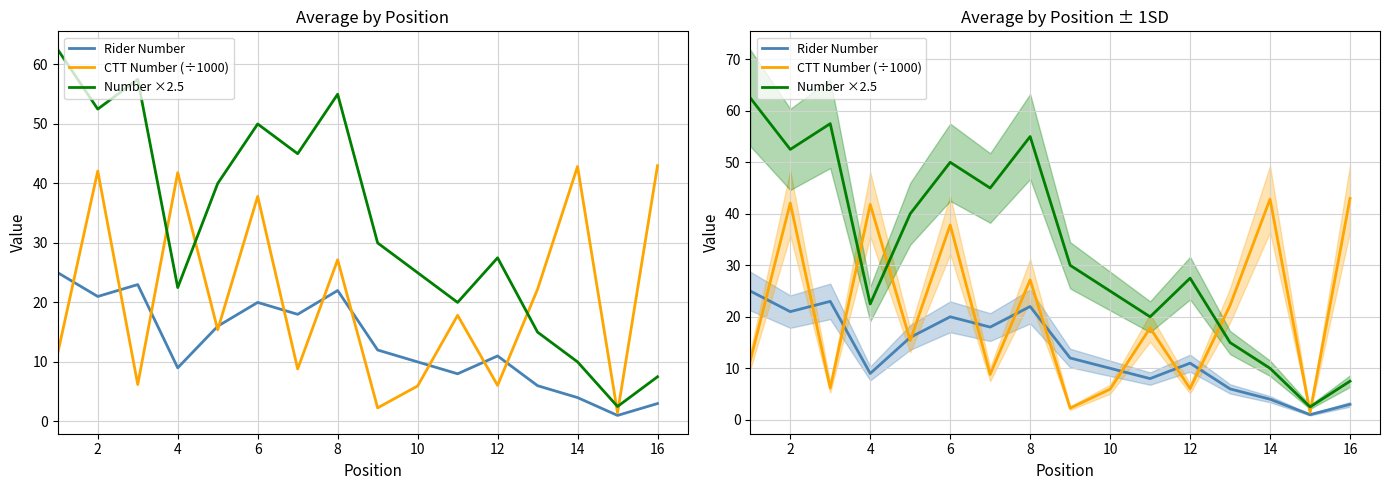

Which series changed the most between 8 and 13?

Number ×2.5